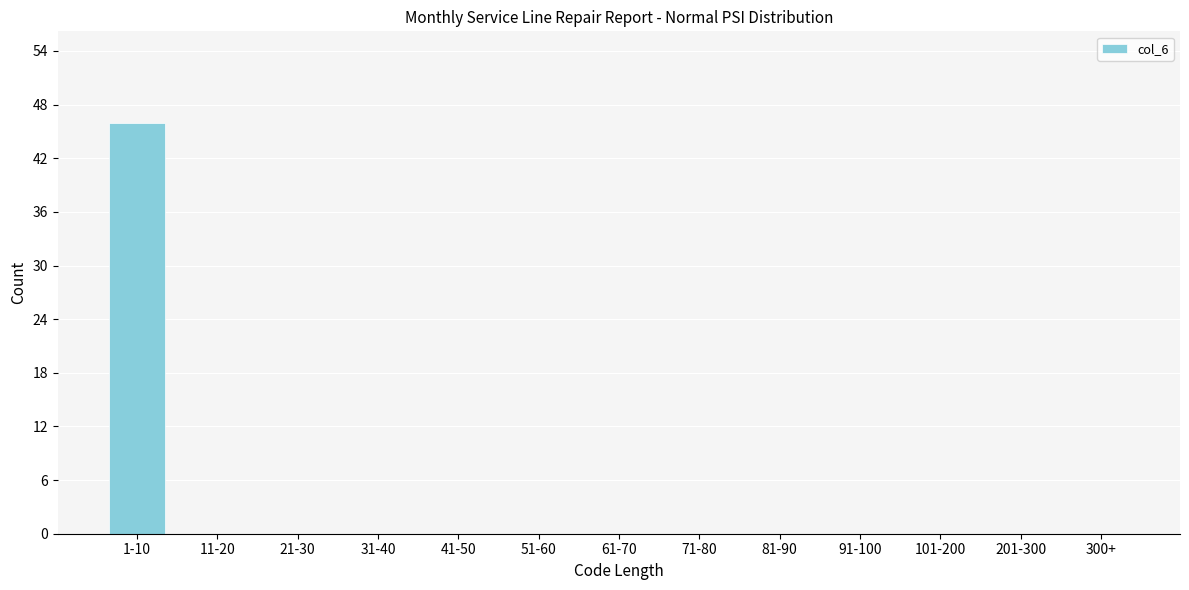

Reading left to right, extract all data points from this chart.

1-10=46	11-20=0	21-30=0	31-40=0	41-50=0	51-60=0	61-70=0	71-80=0	81-90=0	91-100=0	101-200=0	201-300=0	300+=0